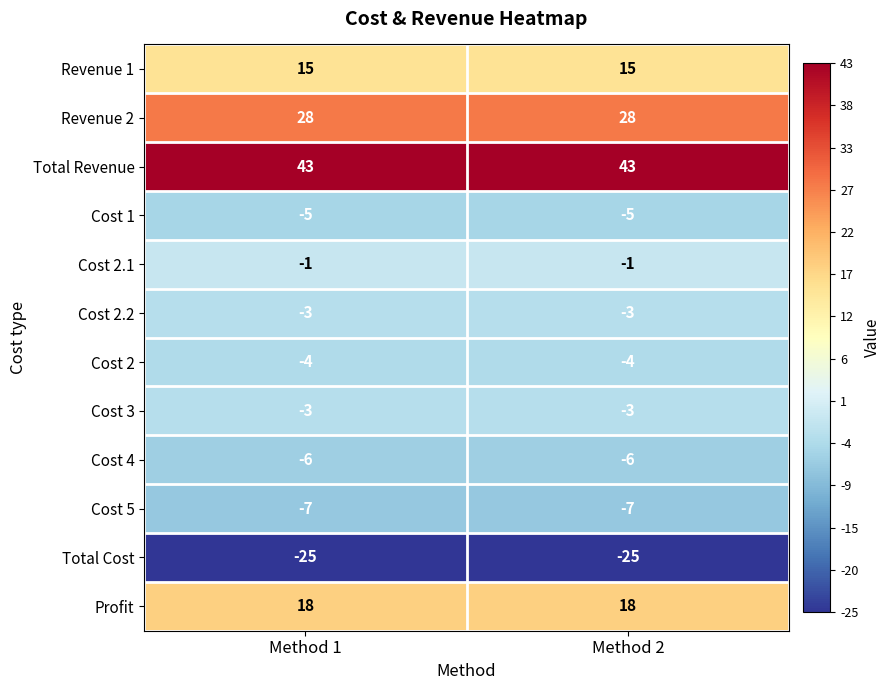

What is the smallest value displayed?

-25